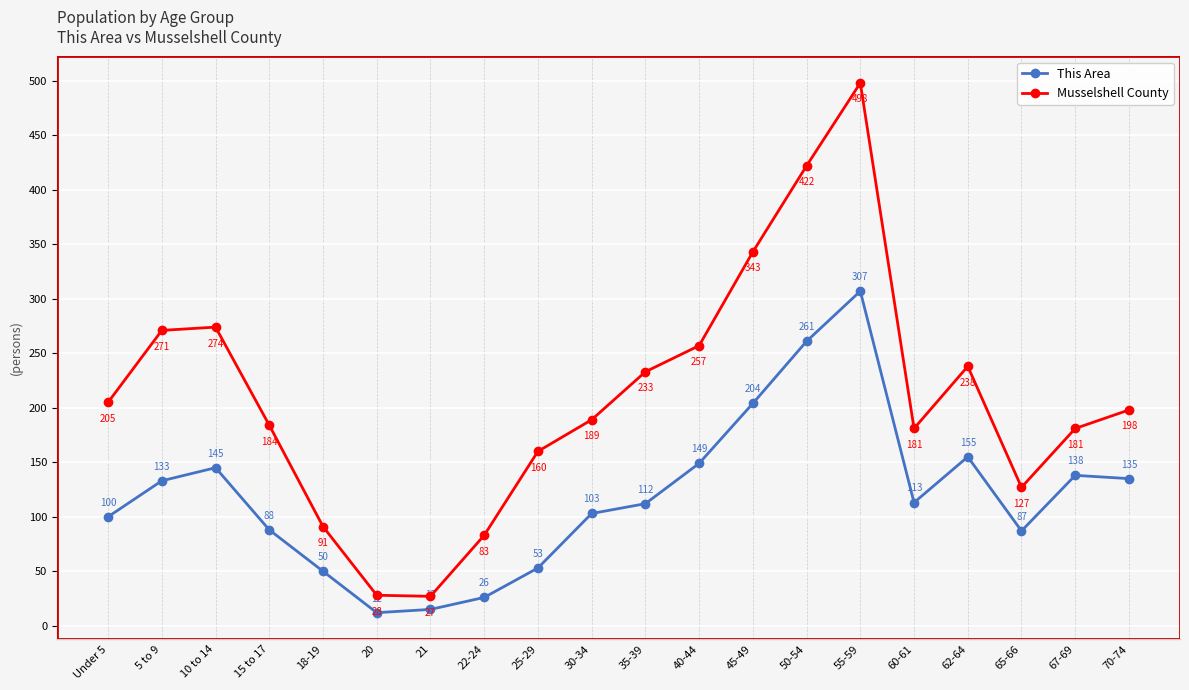

At how many categories does at least one series exceed 103?

16